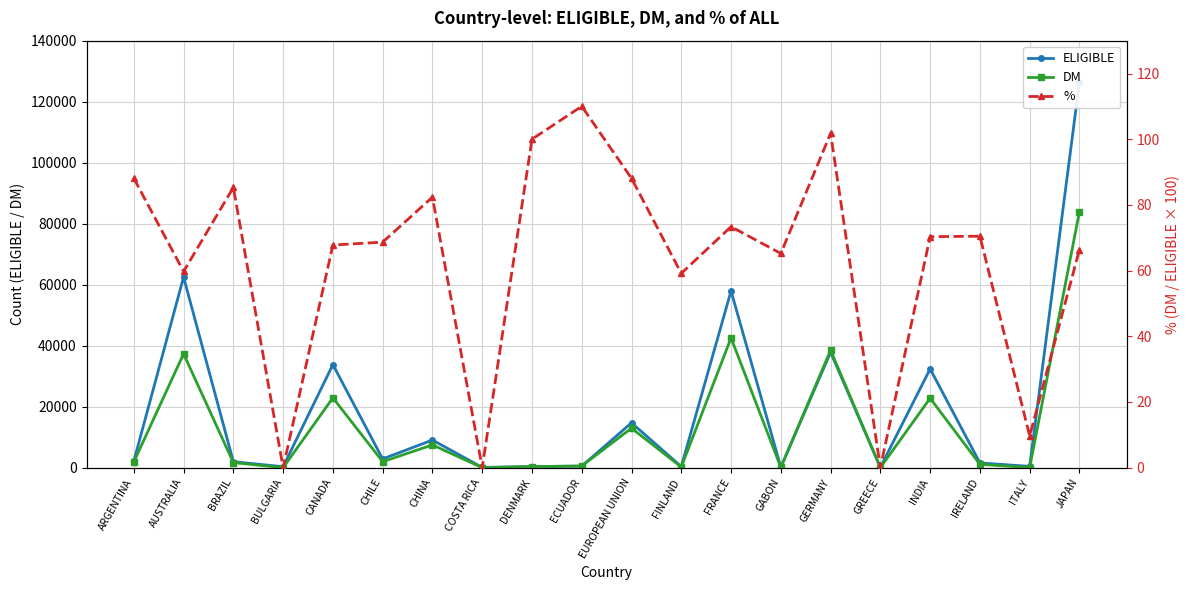

What is the spread (max minus min) of values at CANADA?

33716.2